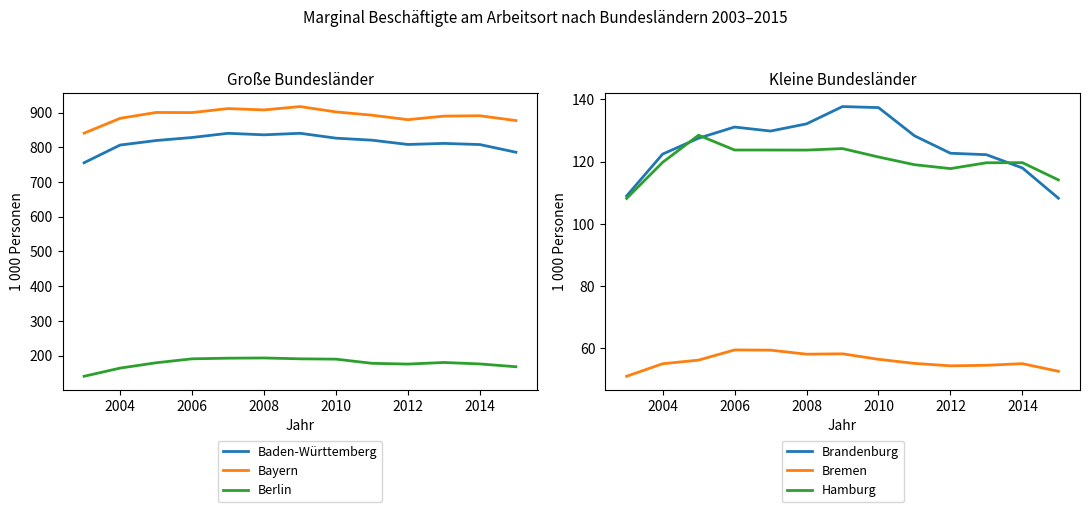

Is it true that Bremen equals 22.6 at 2014?

False